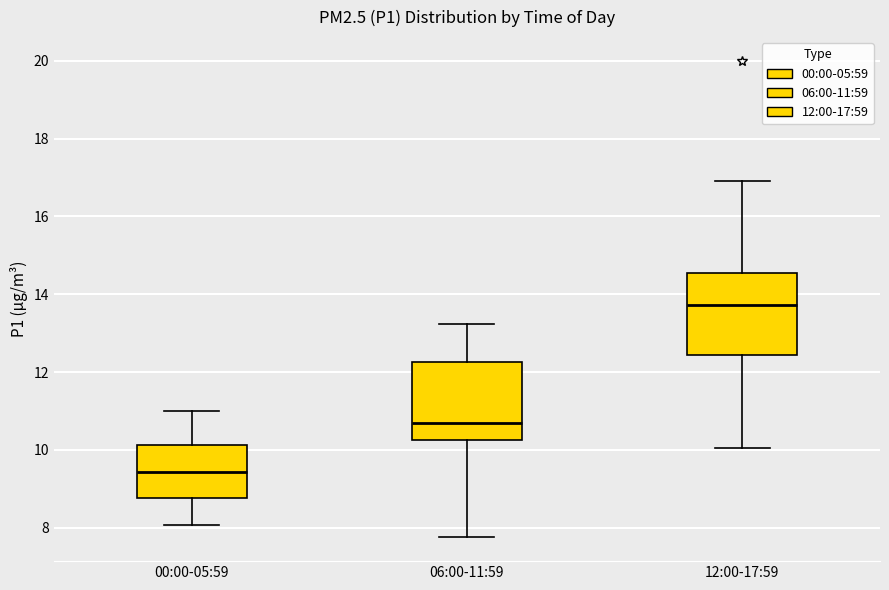

Which box's median line is the lowest?

00:00-05:59